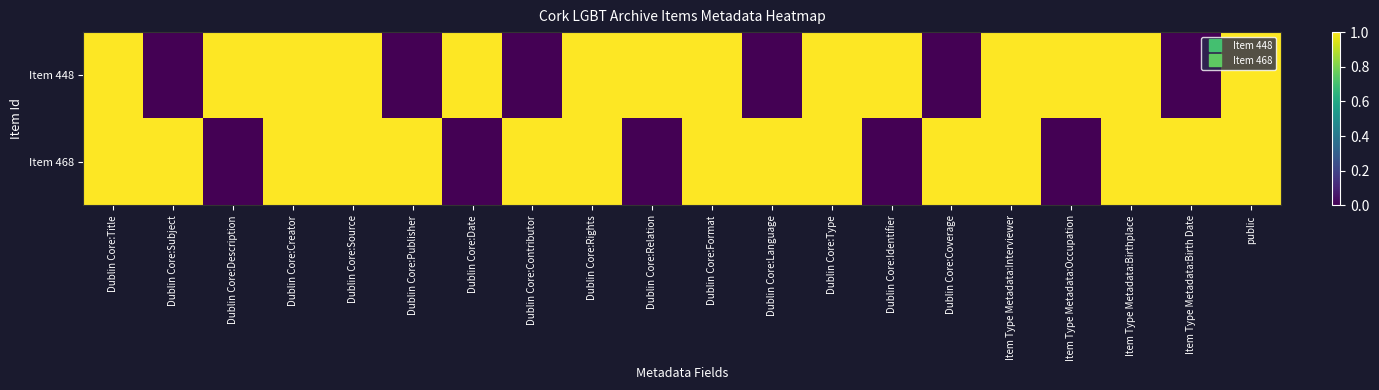

Reading left to right, transcribe all the data shown in this chart.

Item 448: Dublin Core:Title=1	Dublin Core:Subject=0	Dublin Core:Description=1	Dublin Core:Creator=1	Dublin Core:Source=1	Dublin Core:Publisher=0	Dublin Core:Date=1	Dublin Core:Contributor=0	Dublin Core:Rights=1	Dublin Core:Relation=1	Dublin Core:Format=1	Dublin Core:Language=0	Dublin Core:Type=1	Dublin Core:Identifier=1	Dublin Core:Coverage=0	Item Type Metadata:Interviewer=1	Item Type Metadata:Occupation=1	Item Type Metadata:Birthplace=1	Item Type Metadata:Birth Date=0	public=1
Item 468: Dublin Core:Title=1	Dublin Core:Subject=1	Dublin Core:Description=0	Dublin Core:Creator=1	Dublin Core:Source=1	Dublin Core:Publisher=1	Dublin Core:Date=0	Dublin Core:Contributor=1	Dublin Core:Rights=1	Dublin Core:Relation=0	Dublin Core:Format=1	Dublin Core:Language=1	Dublin Core:Type=1	Dublin Core:Identifier=0	Dublin Core:Coverage=1	Item Type Metadata:Interviewer=1	Item Type Metadata:Occupation=0	Item Type Metadata:Birthplace=1	Item Type Metadata:Birth Date=1	public=1